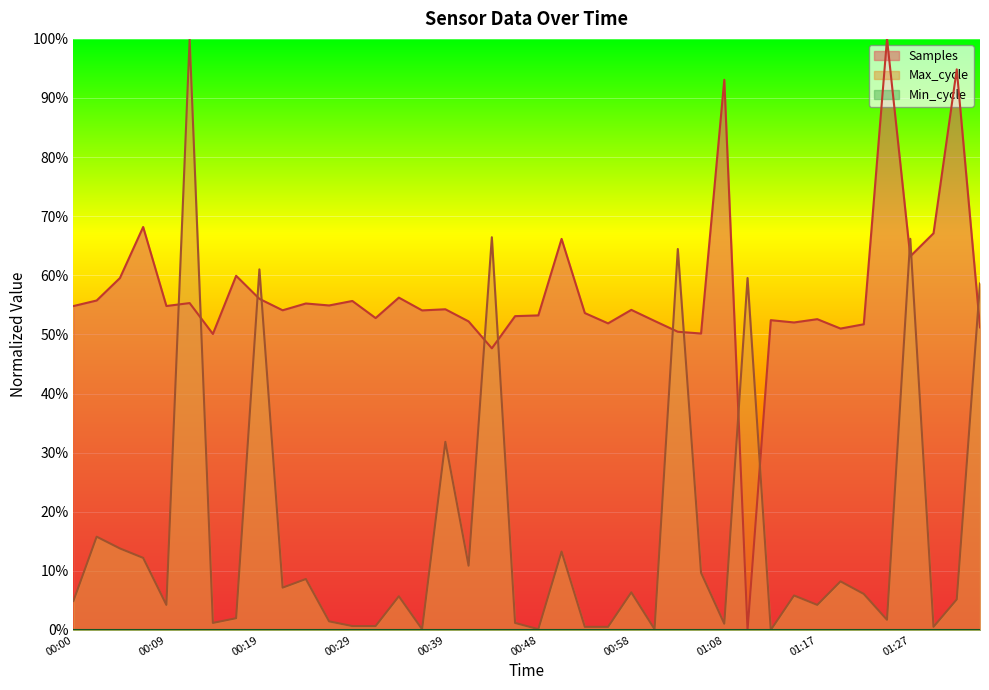

Read the Samples value at 00:48.

0.5